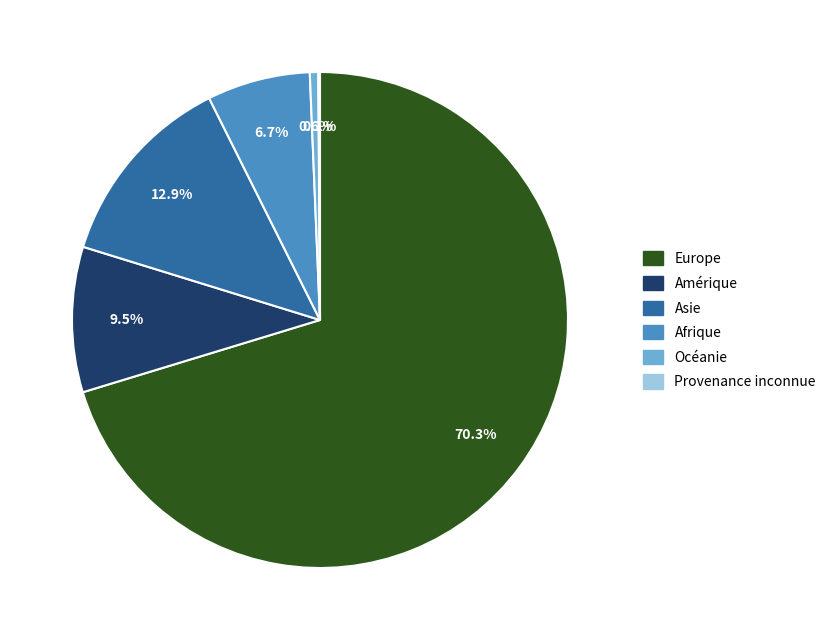

To the nearest percent, what is the combined percentage of Amérique and Asie?

22%